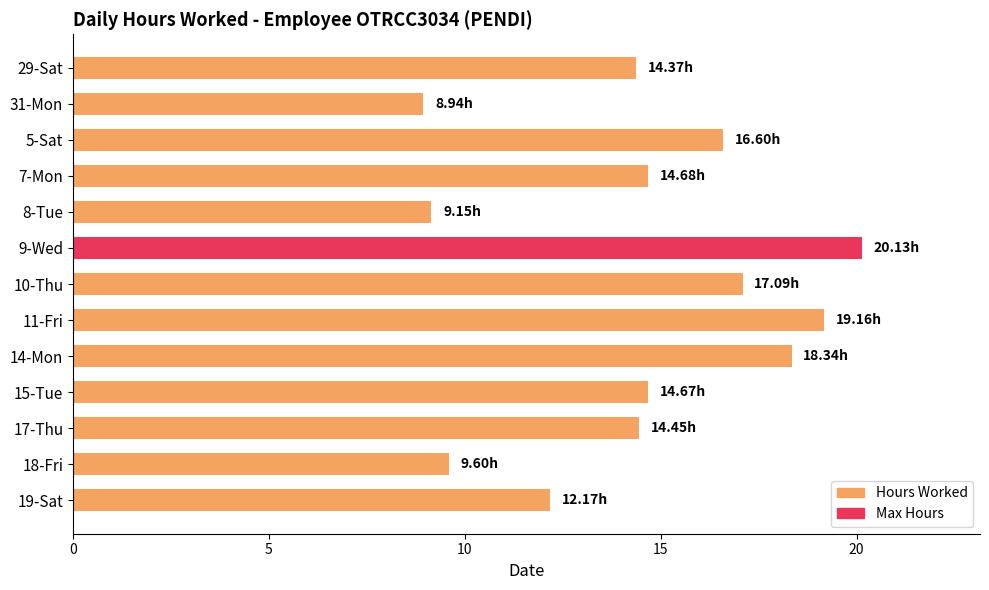

Count the number of data series in this chart.

1